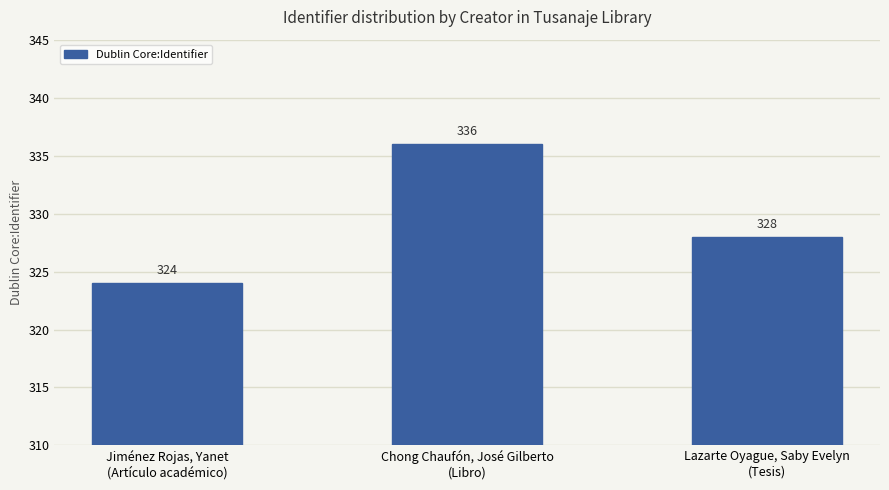

Does the chart contain any negative values?

No